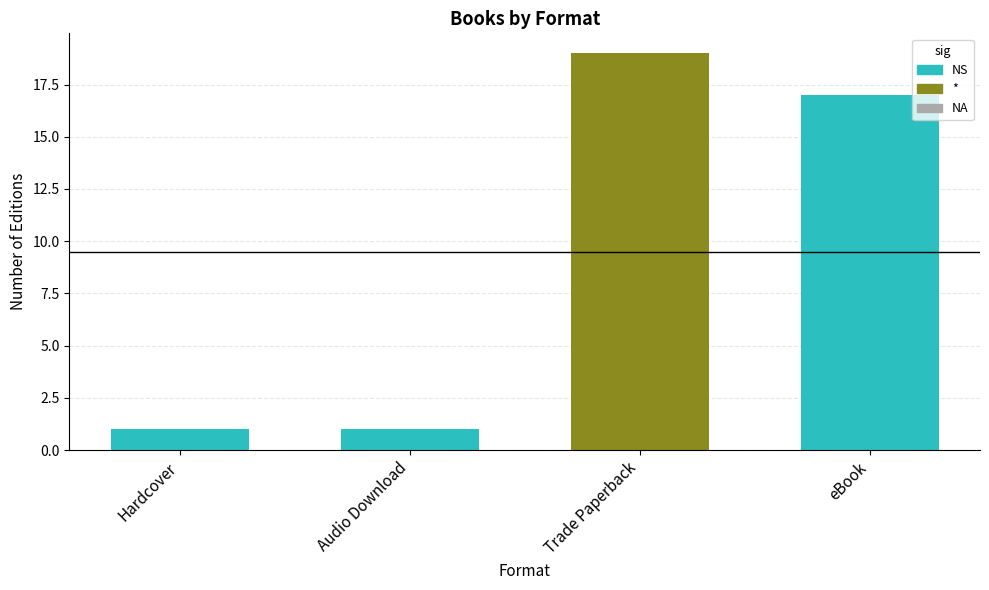

Reading right to left, extract all data points from this chart.

eBook=17	Trade Paperback=19	Audio Download=1	Hardcover=1